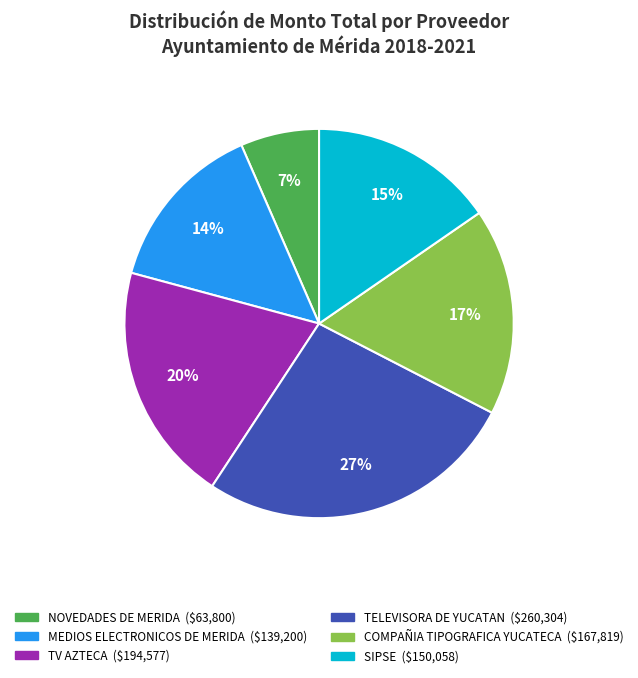

To the nearest percent, what is the average slice percentage?

17%